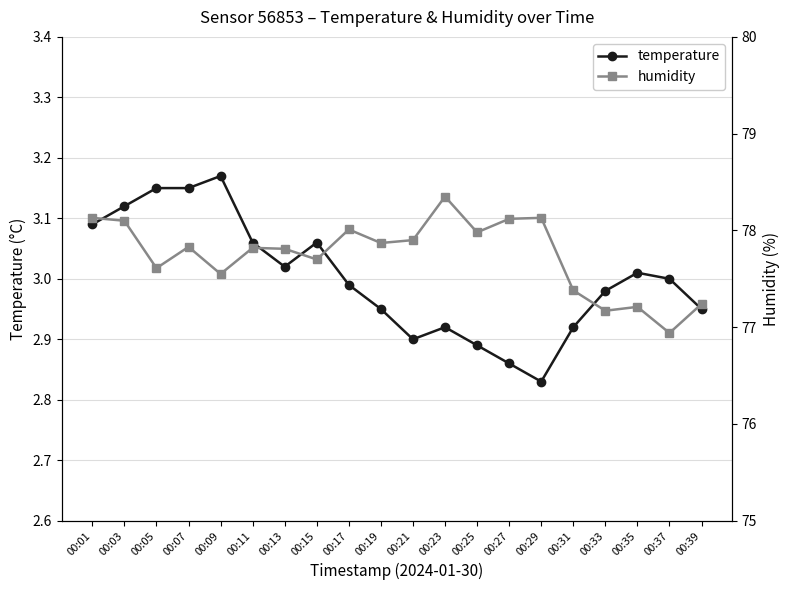

In temperature, how many points are lower than both neighbors (excluding endpoints)?

3